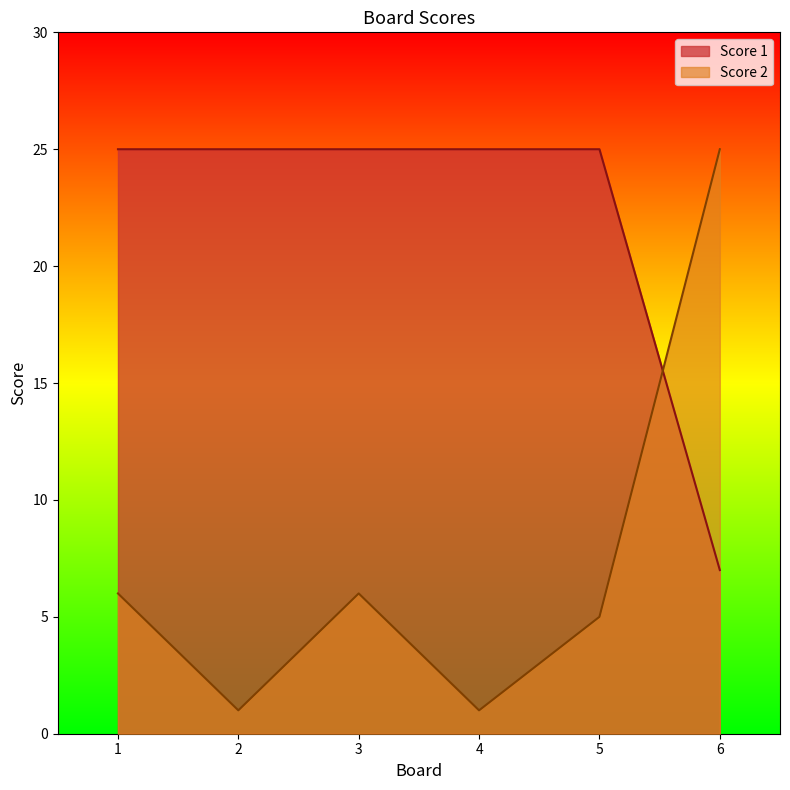

What are all the series names shown in the legend?

Score 1, Score 2